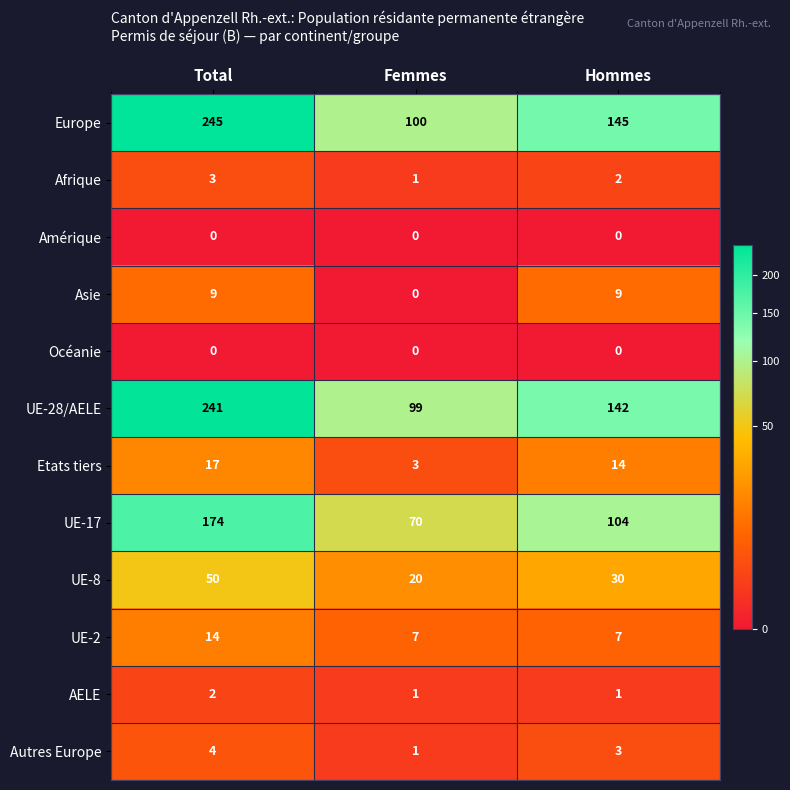

Which series has the largest range (max minus min)?

Europe